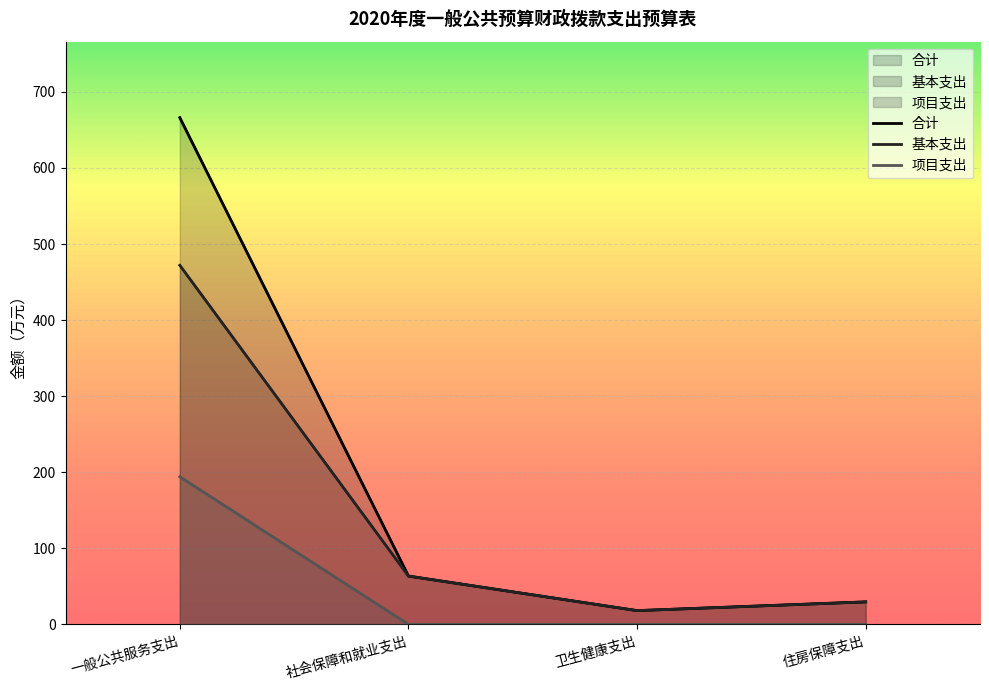

Is the value of 基本支出 at 一般公共服务支出 greater than the value of 合计 at 一般公共服务支出?

No